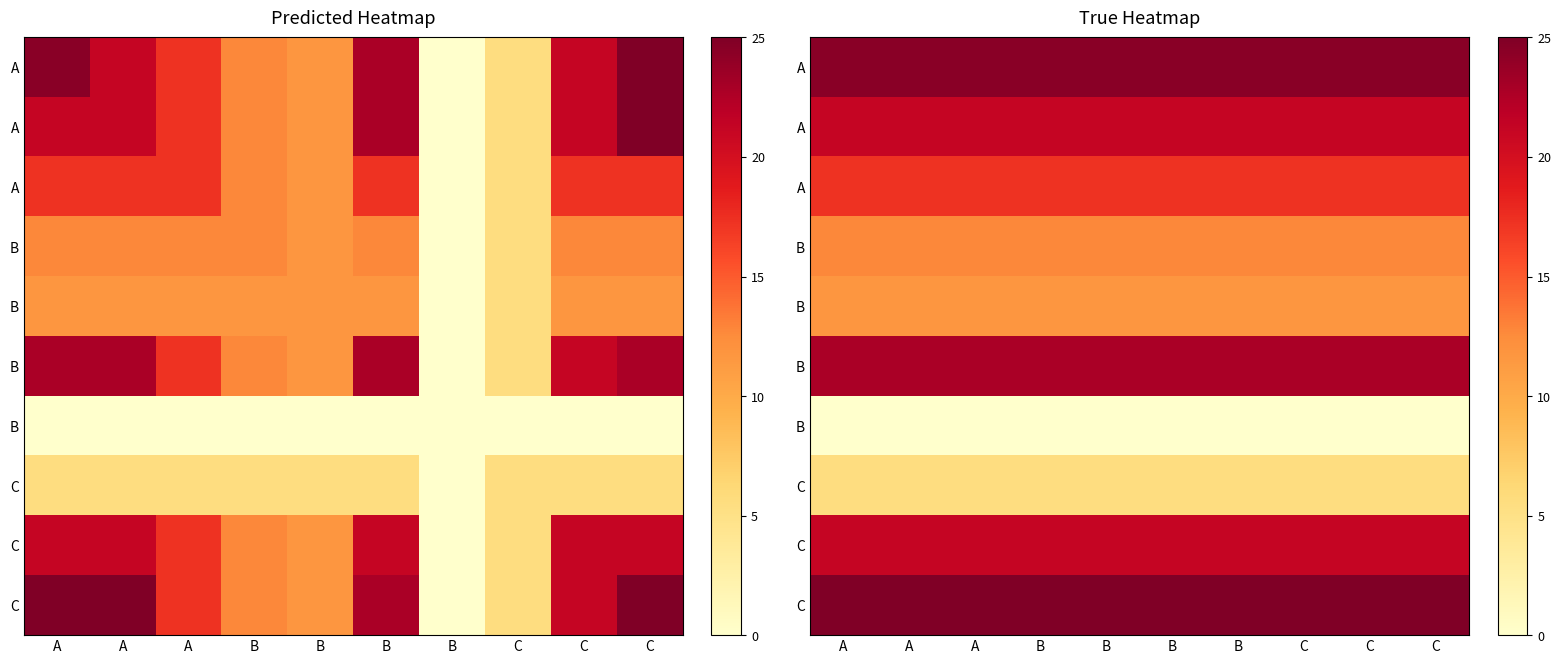

At which category is the sum across all series the highest?

A